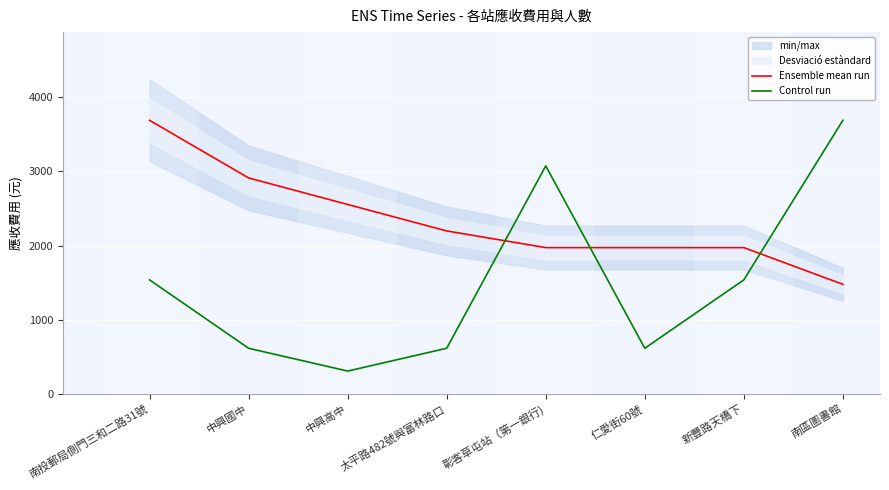

In Control run, how many points are higher than both neighbors (excluding endpoints)?

1